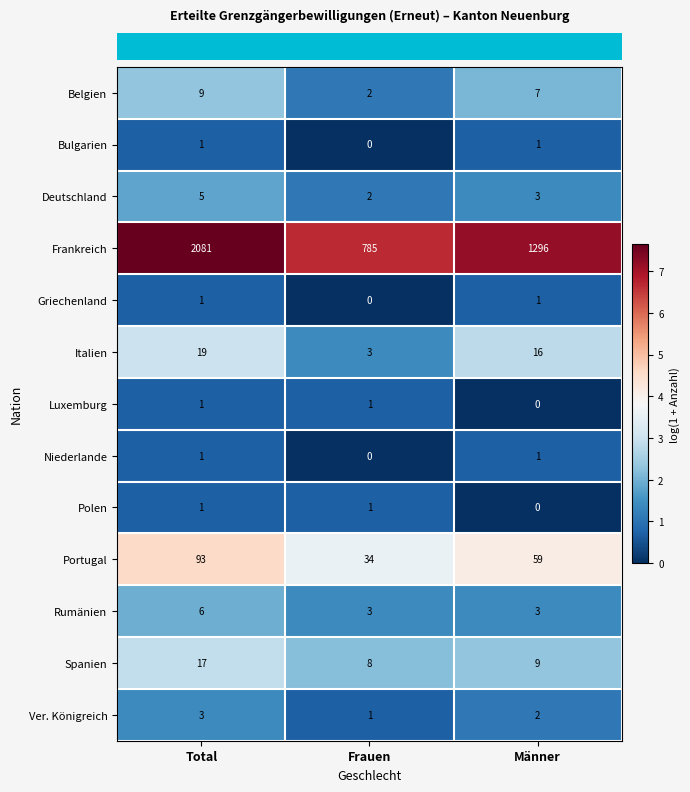

What is the highest value of the Rumänien series?

6